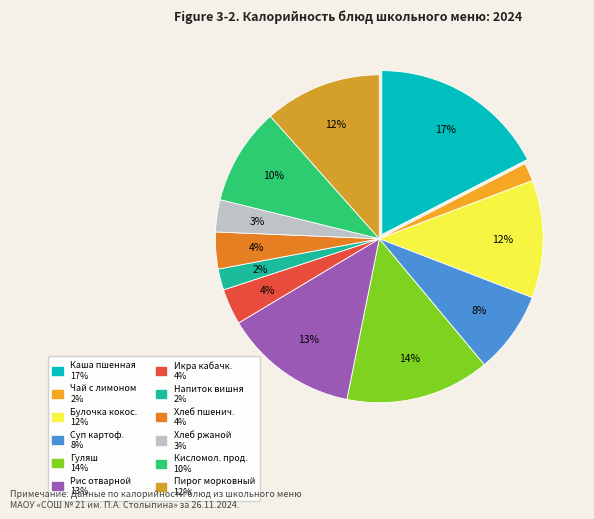

Count the number of slices in the pie.

12